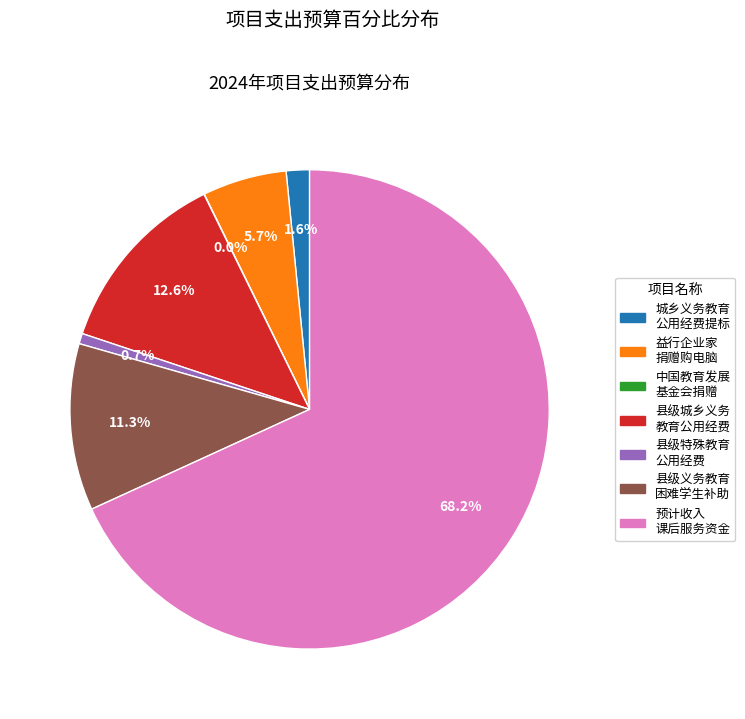

Which category accounts for the majority?

预计收入 课后服务资金